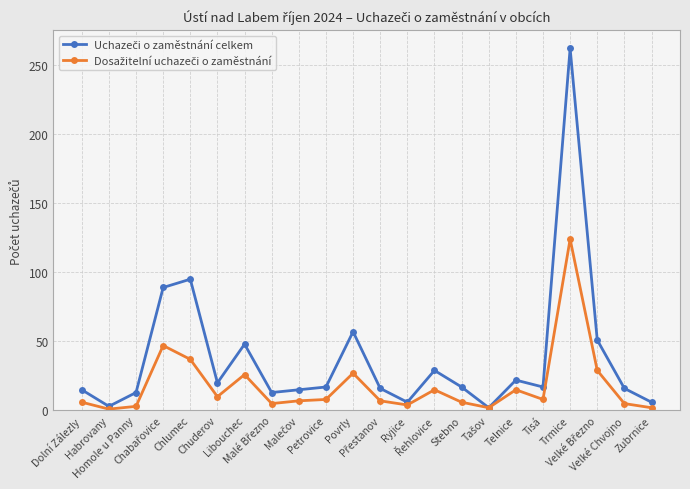

What is the greatest value displayed?

262